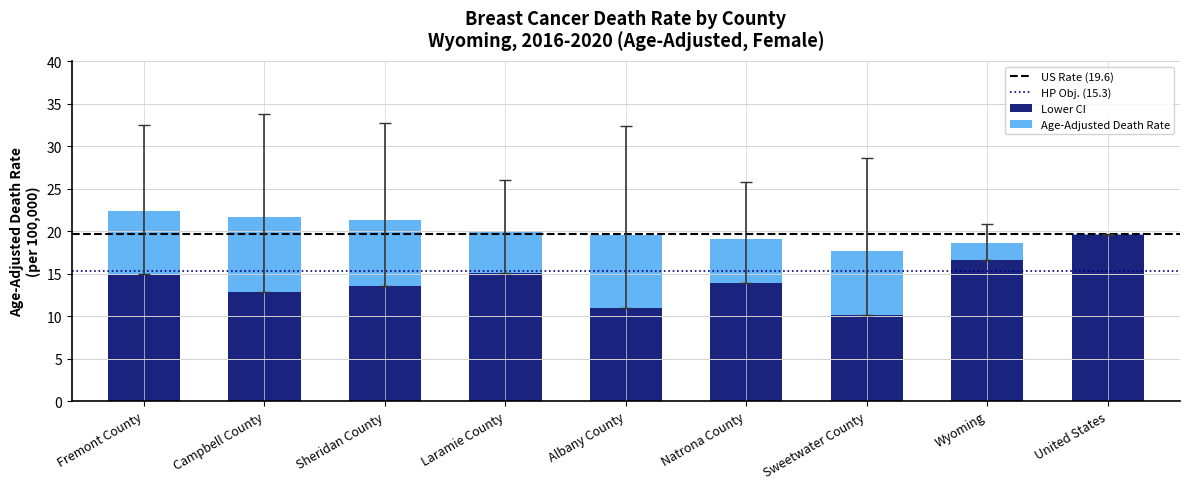

Is it true that Lower CI equals 9.9 at Laramie County?

False